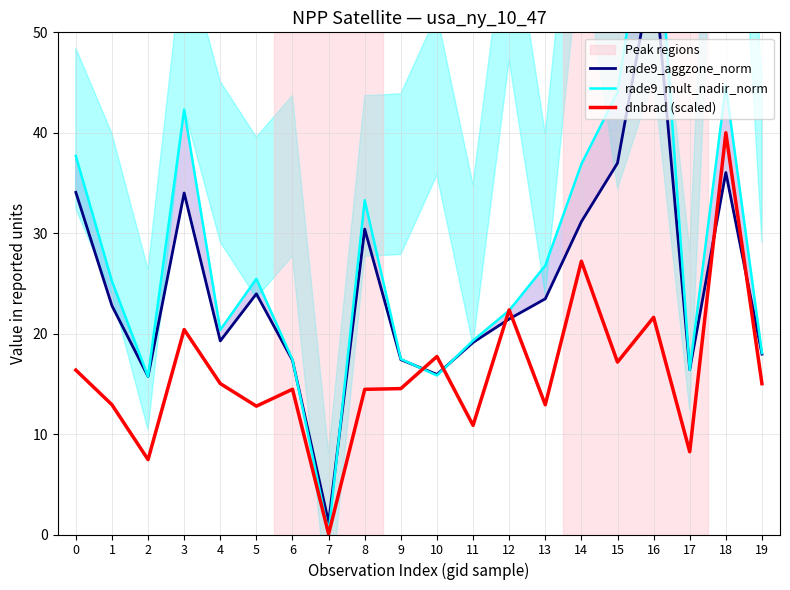

Which series changed the most between 6 and 8?

rade9_mult_nadir_norm